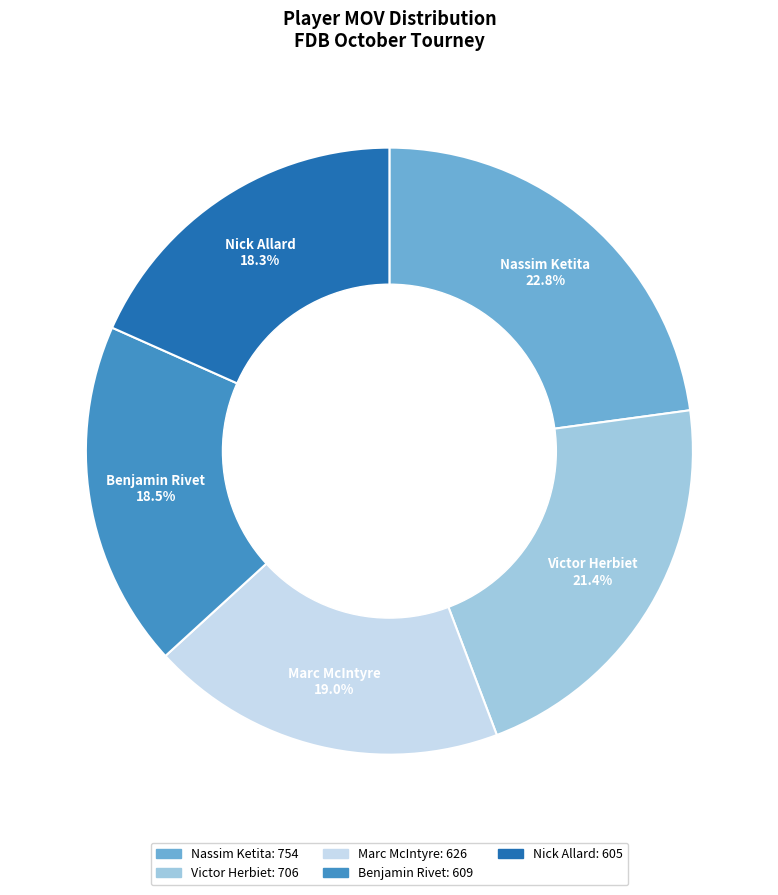

Combined, what portion of the pie is Nassim Ketita and Benjamin Rivet?

41.3%